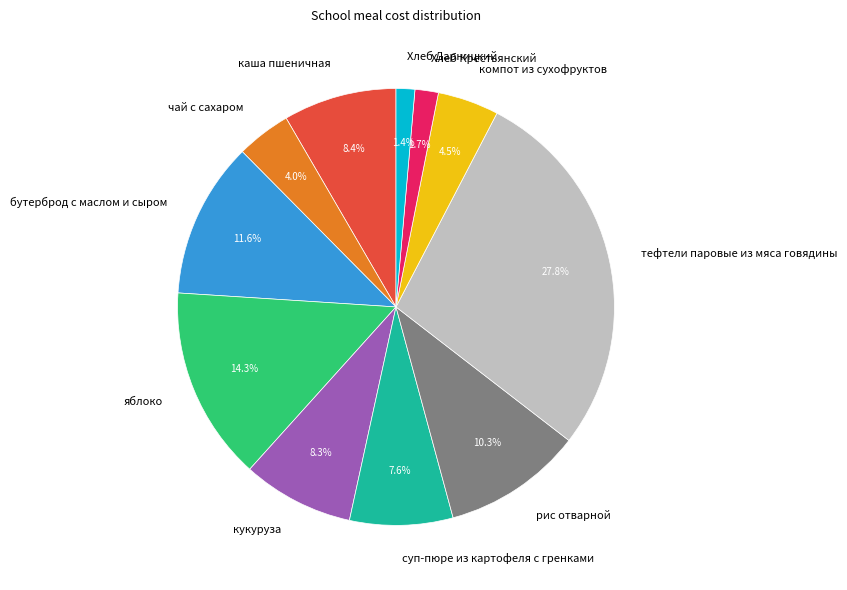

Does чай с сахаром account for over 50% of the chart?

No